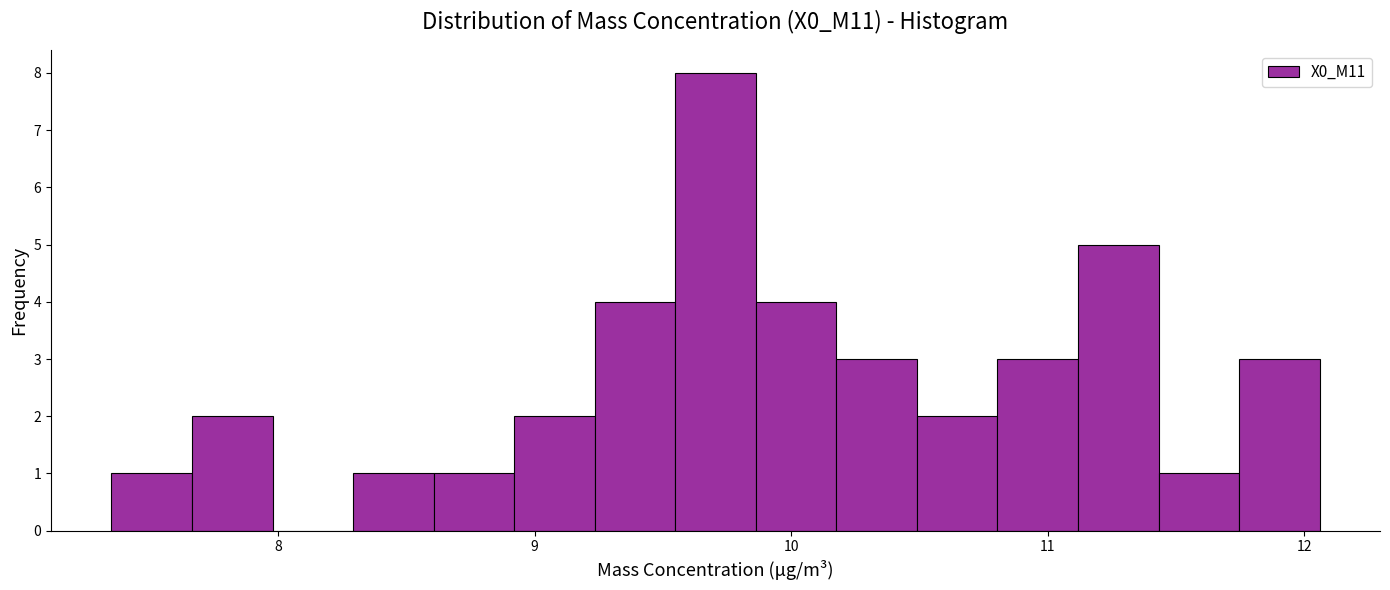

Read against the x-axis, roughly where is the centre of the tallest bar?

9.7